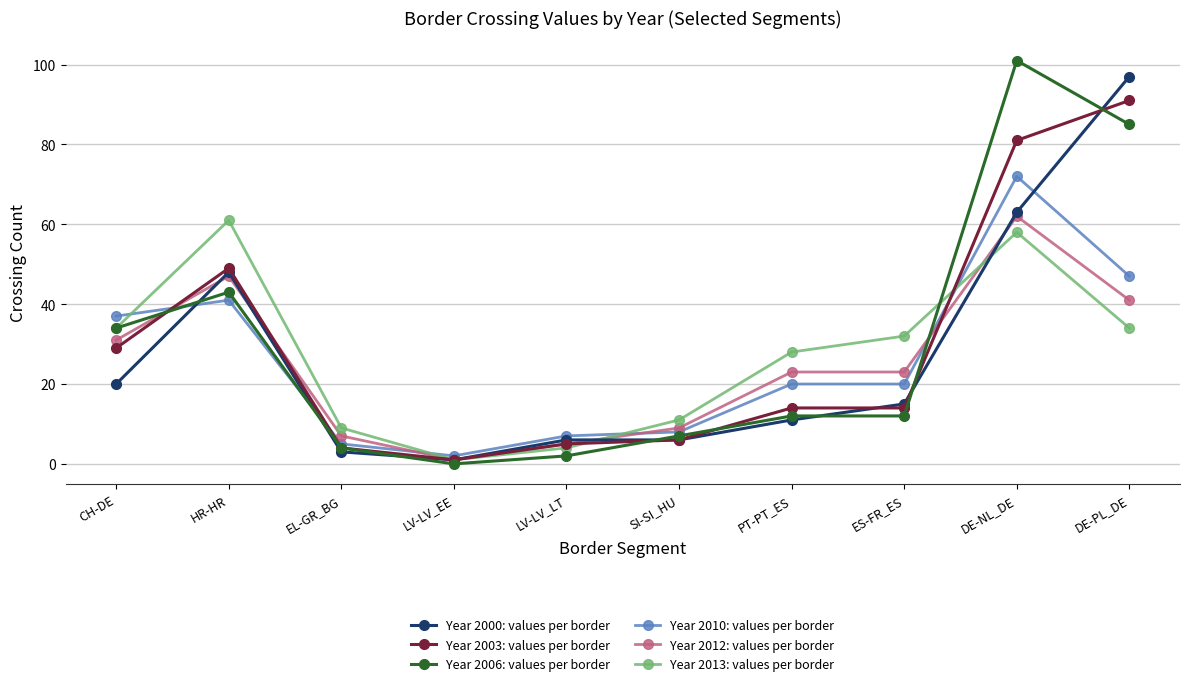

How many lines are shown in the chart?

6